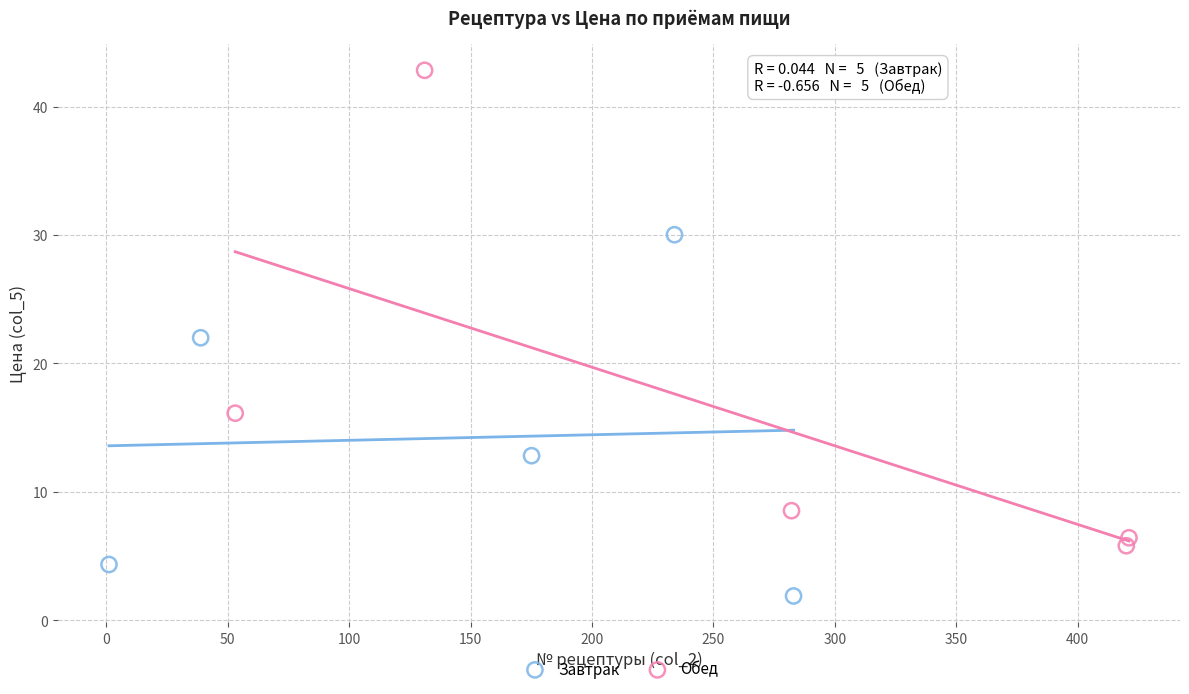

Which series contains the highest Y value?

Обед